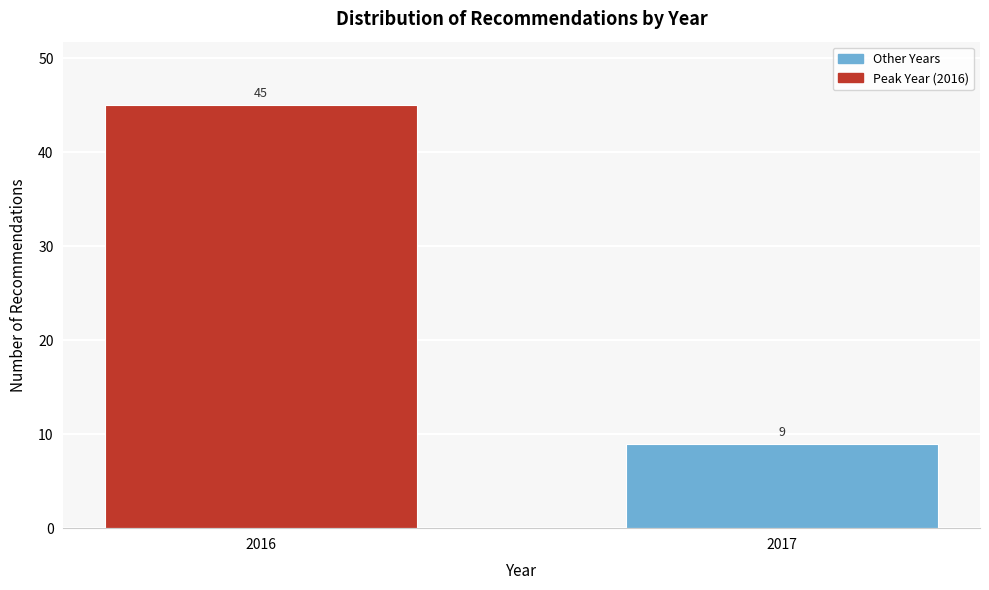

Reading left to right, extract all data points from this chart.

2016=45	2017=9